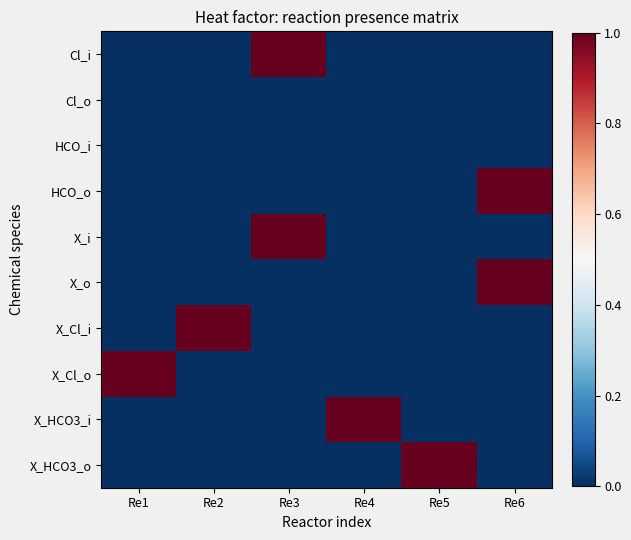

Reading right to left, extract all data points from this chart.

Cl_i: Re6=0	Re5=0	Re4=0	Re3=1	Re2=0	Re1=0
Cl_o: Re6=0	Re5=0	Re4=0	Re3=0	Re2=0	Re1=0
HCO_i: Re6=0	Re5=0	Re4=0	Re3=0	Re2=0	Re1=0
HCO_o: Re6=1	Re5=0	Re4=0	Re3=0	Re2=0	Re1=0
X_i: Re6=0	Re5=0	Re4=0	Re3=1	Re2=0	Re1=0
X_o: Re6=1	Re5=0	Re4=0	Re3=0	Re2=0	Re1=0
X_Cl_i: Re6=0	Re5=0	Re4=0	Re3=0	Re2=1	Re1=0
X_Cl_o: Re6=0	Re5=0	Re4=0	Re3=0	Re2=0	Re1=1
X_HCO3_i: Re6=0	Re5=0	Re4=1	Re3=0	Re2=0	Re1=0
X_HCO3_o: Re6=0	Re5=1	Re4=0	Re3=0	Re2=0	Re1=0